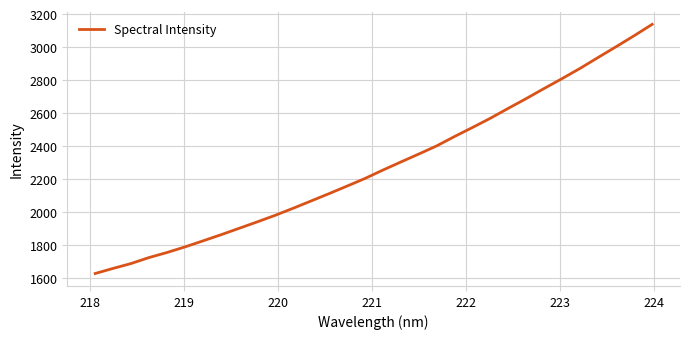

What is the minimum value shown in the chart?

1626.2